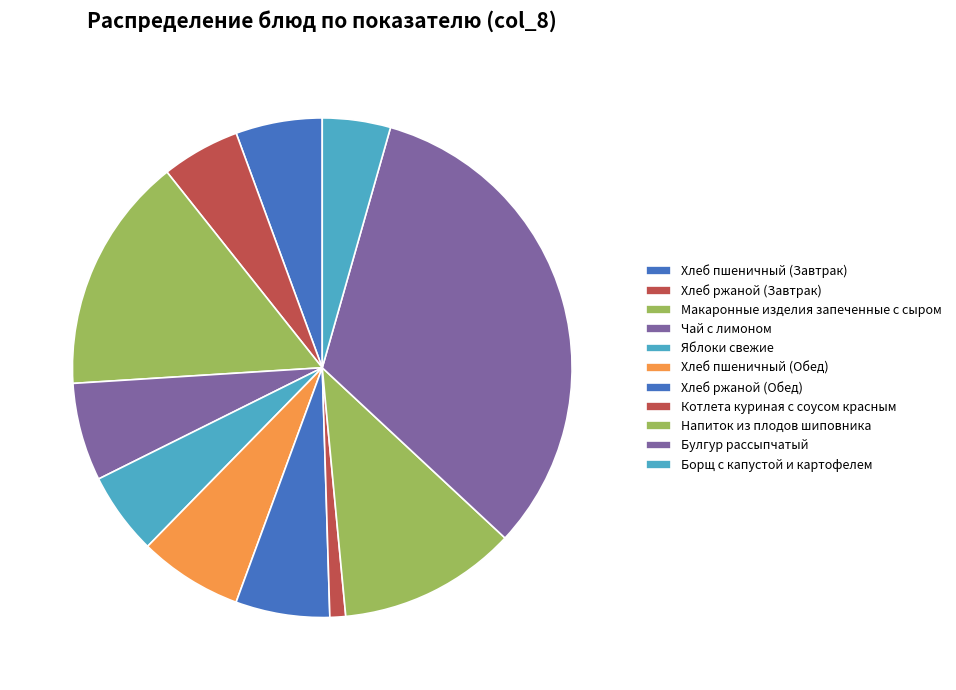

Count the number of slices in the pie.

11